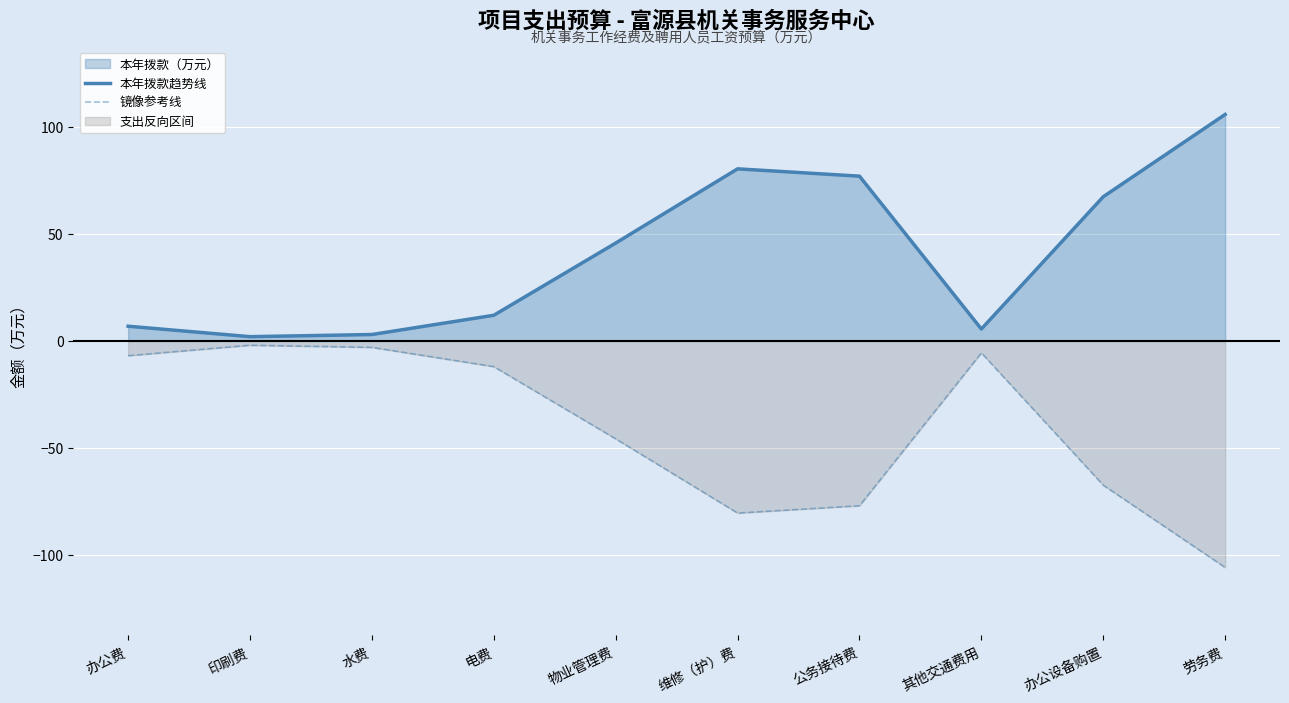

What is the average value of the 镜像参考线 series?

-40.6